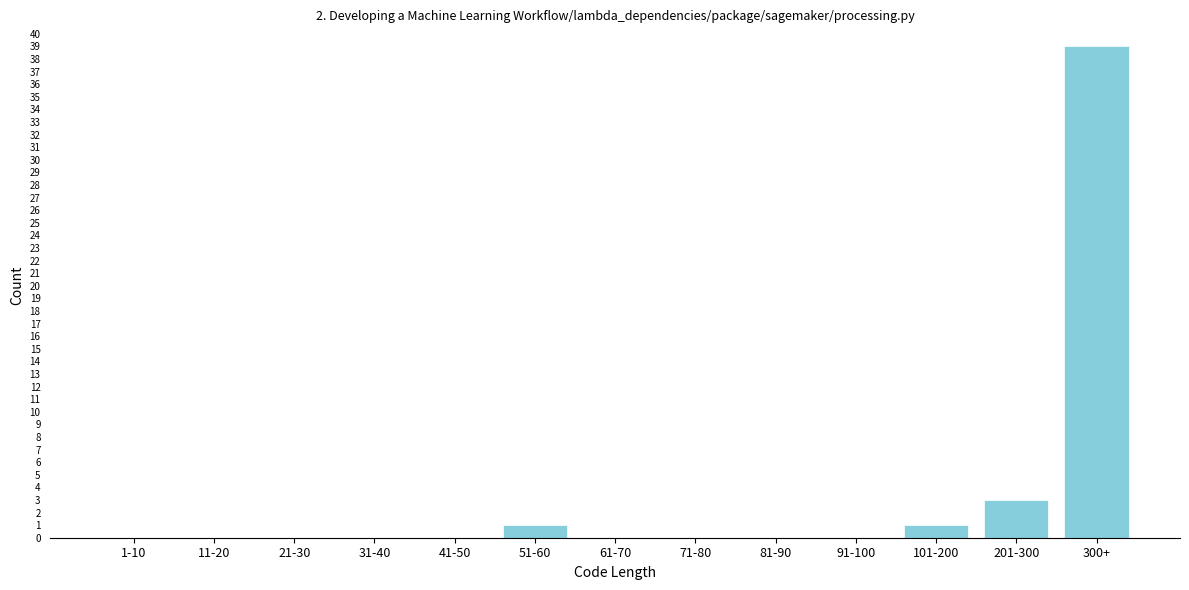

Reading right to left, transcribe all the data shown in this chart.

300+=39	201-300=3	101-200=1	91-100=0	81-90=0	71-80=0	61-70=0	51-60=1	41-50=0	31-40=0	21-30=0	11-20=0	1-10=0